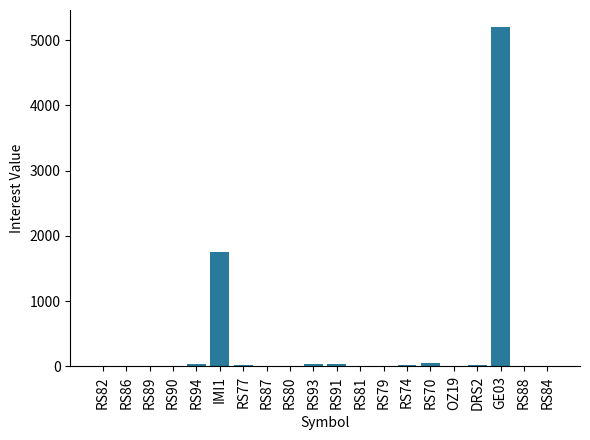

Are the bars horizontal?

No